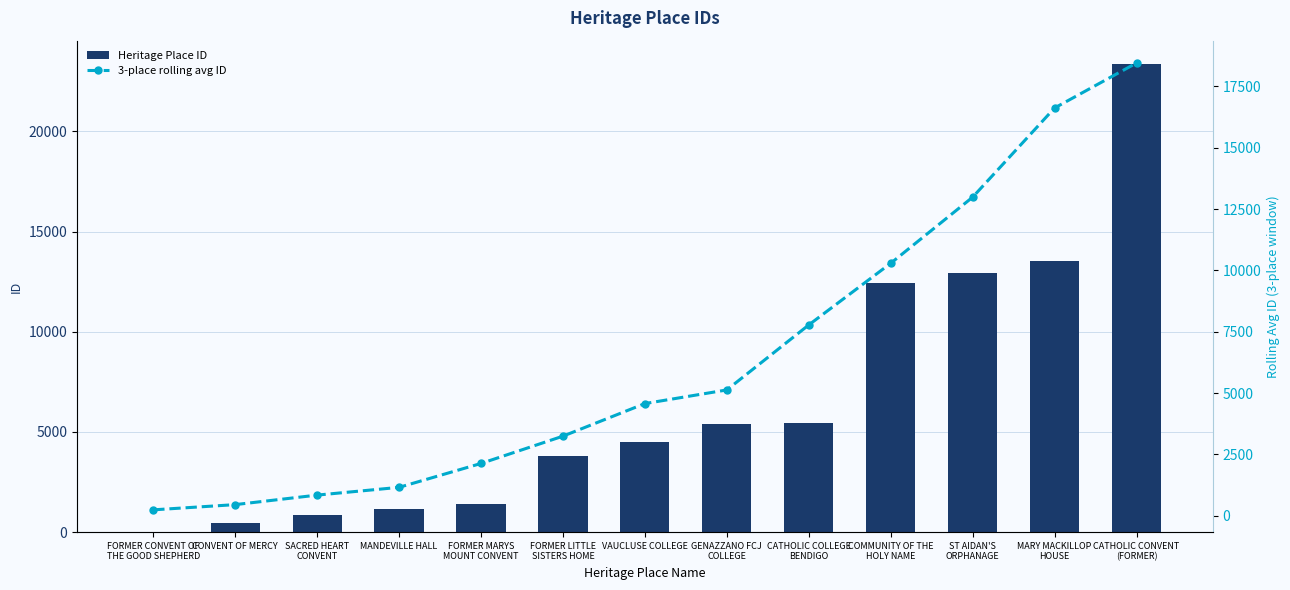

The value of Heritage Place ID at MANDEVILLE HALL is 1165.0. True or false?

True